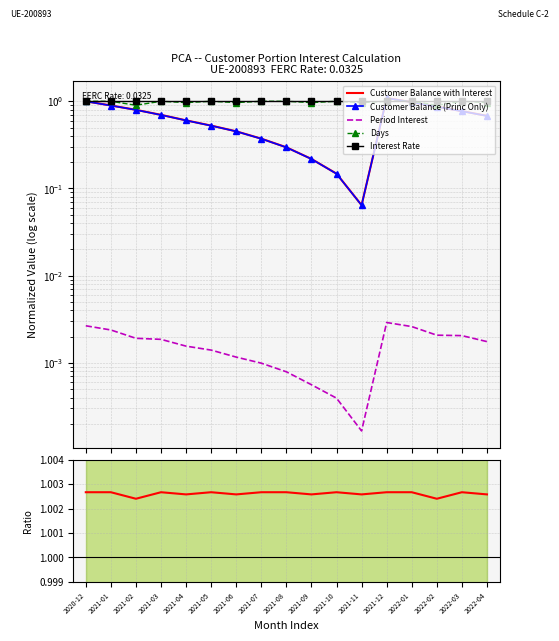

True or false: Interest Rate has more than 2 points higher than both neighbors.

False